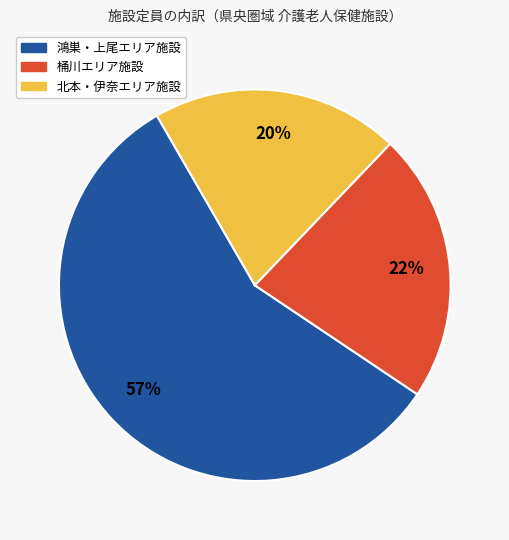

To the nearest percent, what is the difference between the largest and smallest slice percentages?

37%